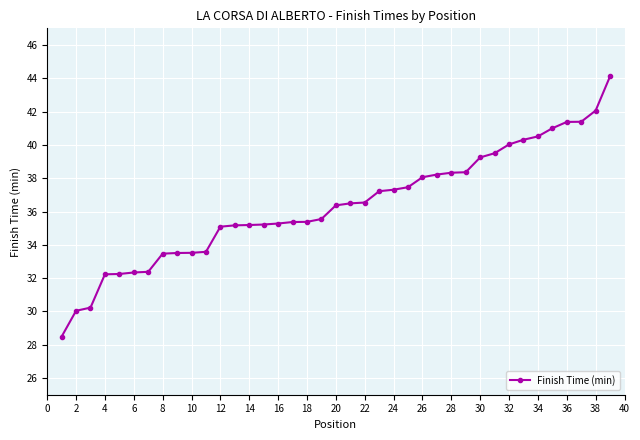

What is the average value?

36.4